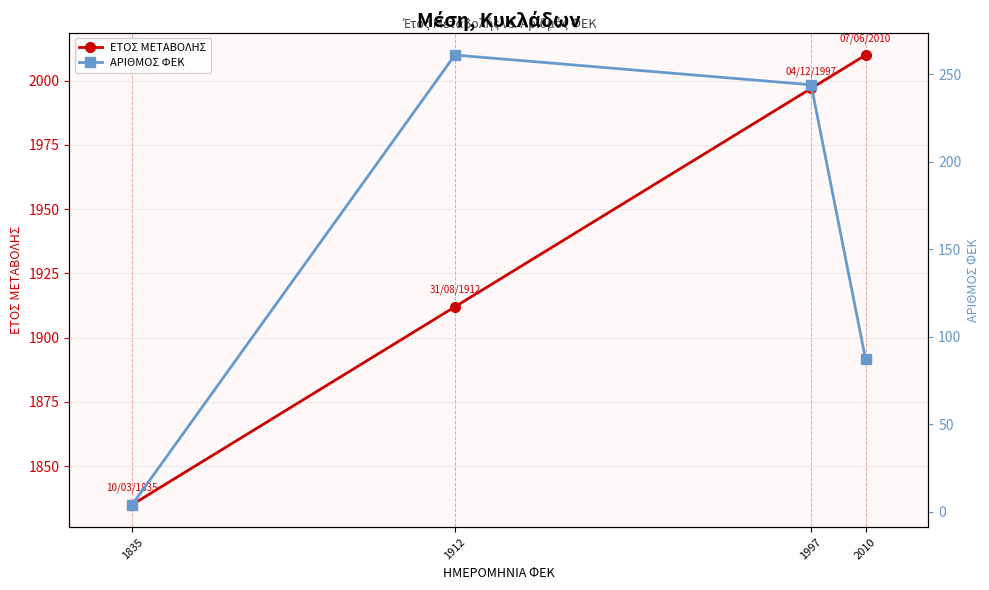

Which series has the largest total across all categories?

ΕΤΟΣ ΜΕΤΑΒΟΛΗΣ